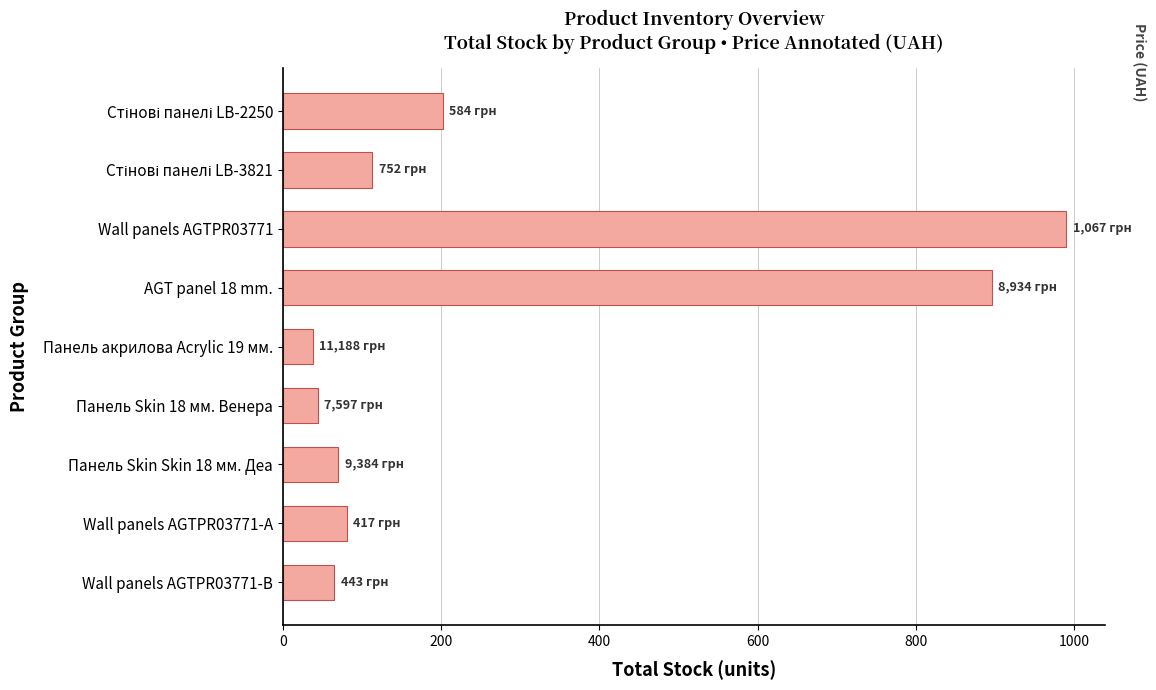

What is the label of the 3rd bar from the bottom?

Панель Skin Skin 18 мм. Деа